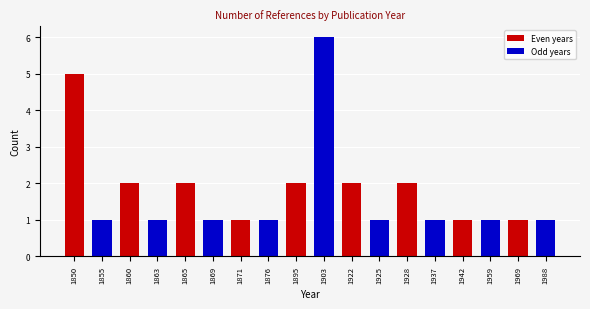

What value does the data have at 1860?

2